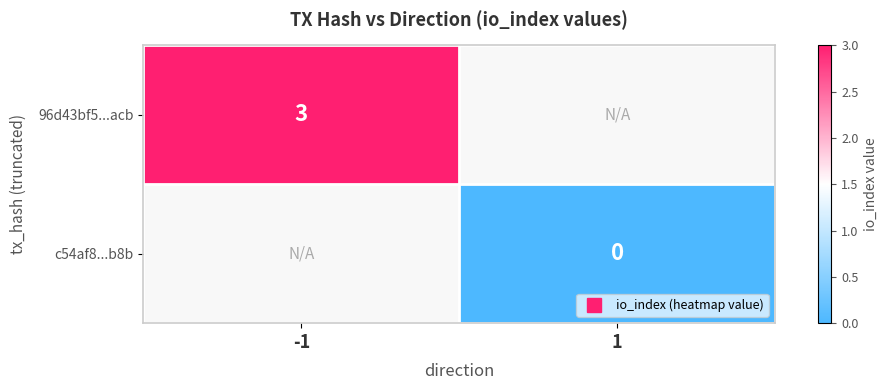

Count the number of data series in this chart.

2